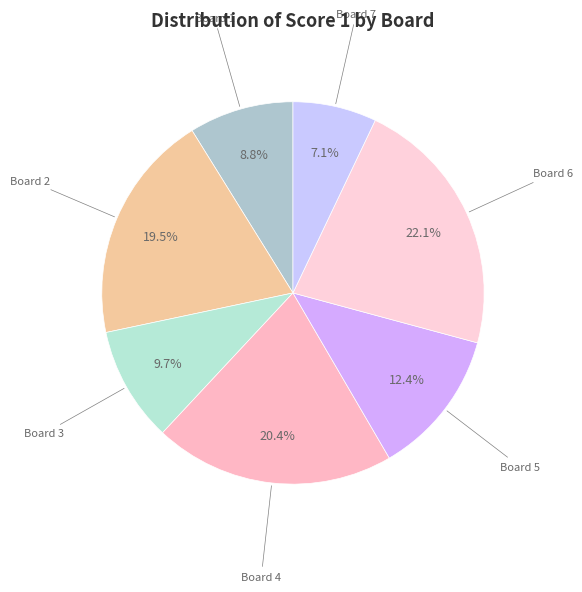

Rank the categories by value from highest to lowest.

Board 6, Board 4, Board 2, Board 5, Board 3, Board 1, Board 7